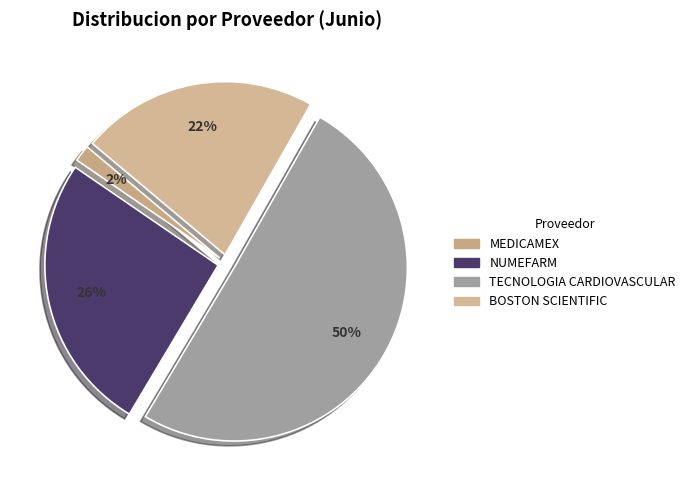

To the nearest percent, what is the average slice percentage?

25%